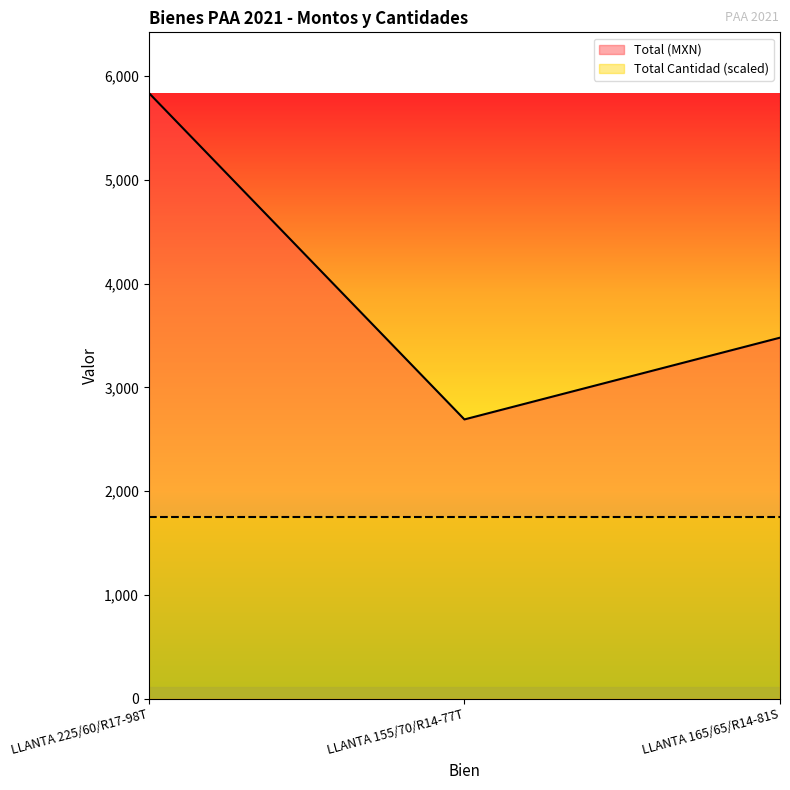

Which label corresponds to the largest value in the chart?

LLANTA 225/60/R17-98T